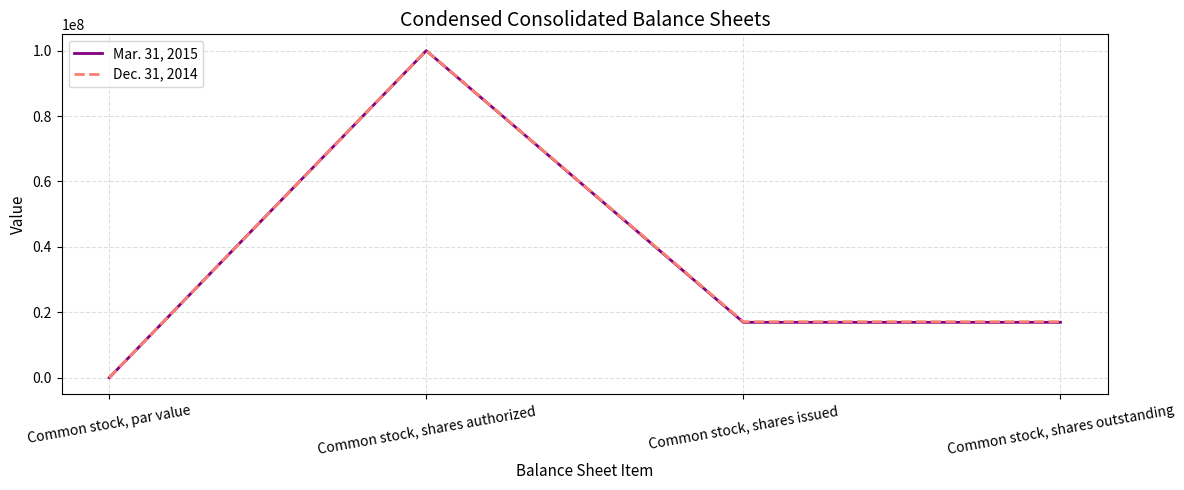

At which label does Mar. 31, 2015 reach its peak?

Common stock, shares authorized